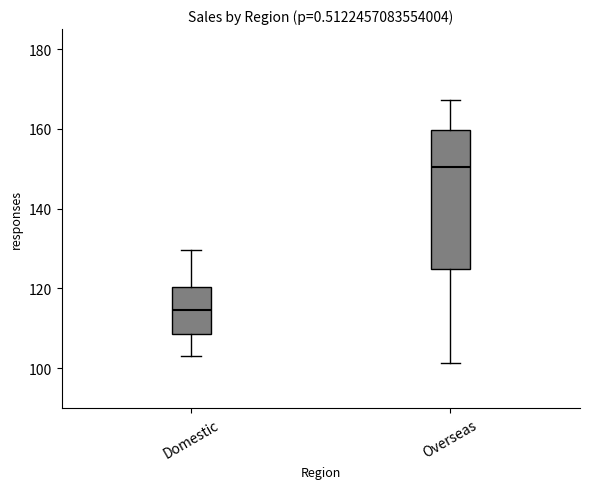

Which box is the tallest, from its lower edge to its upper edge?

Overseas